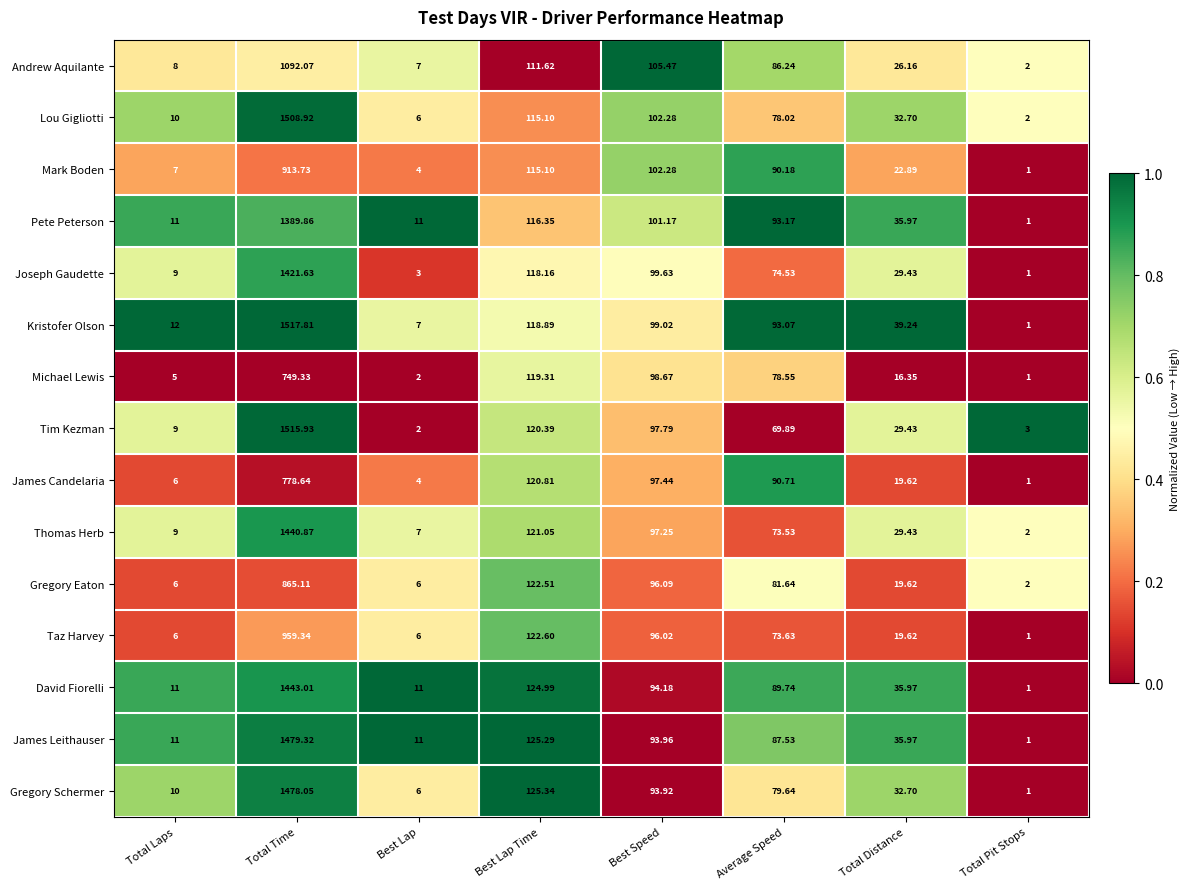

Where is Lou Gigliotti nearest to the value 755?

Best Lap Time